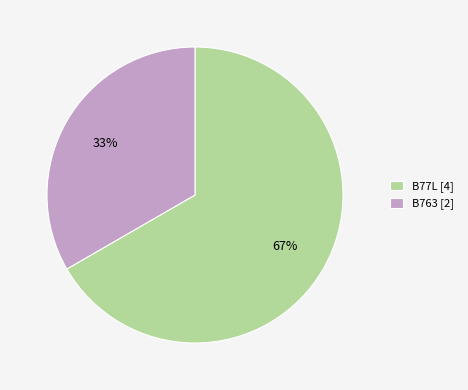

Rank the categories by value from highest to lowest.

B77L, B763